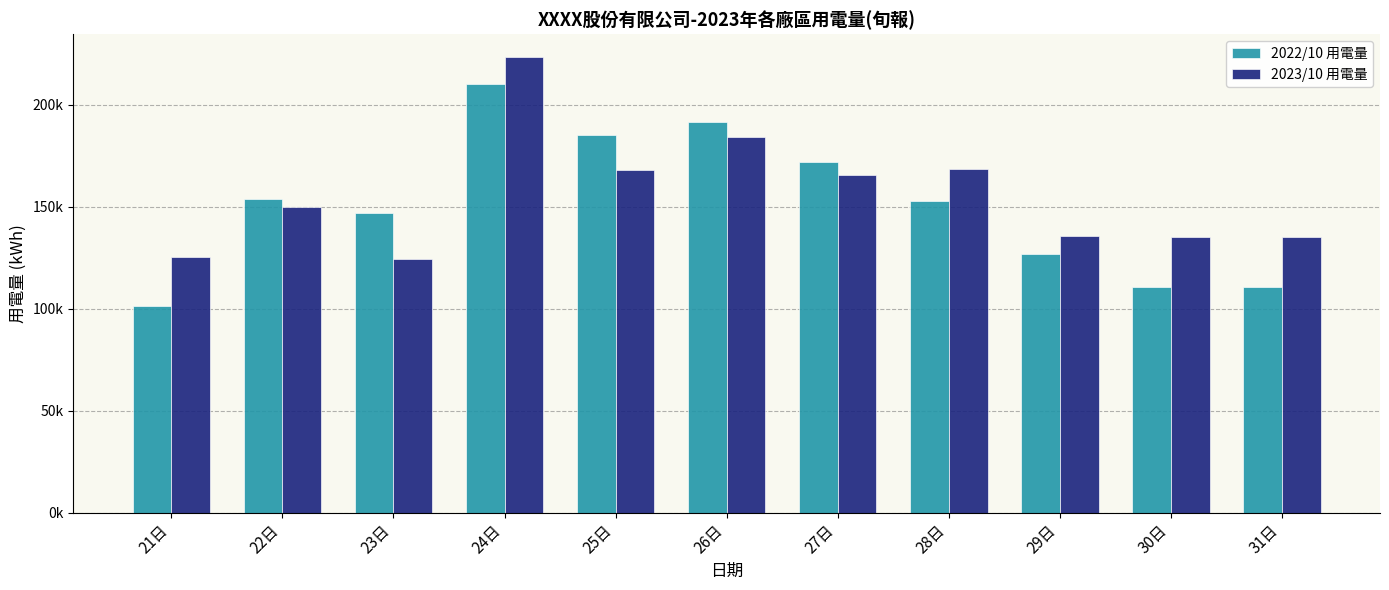

Are the bars horizontal?

No